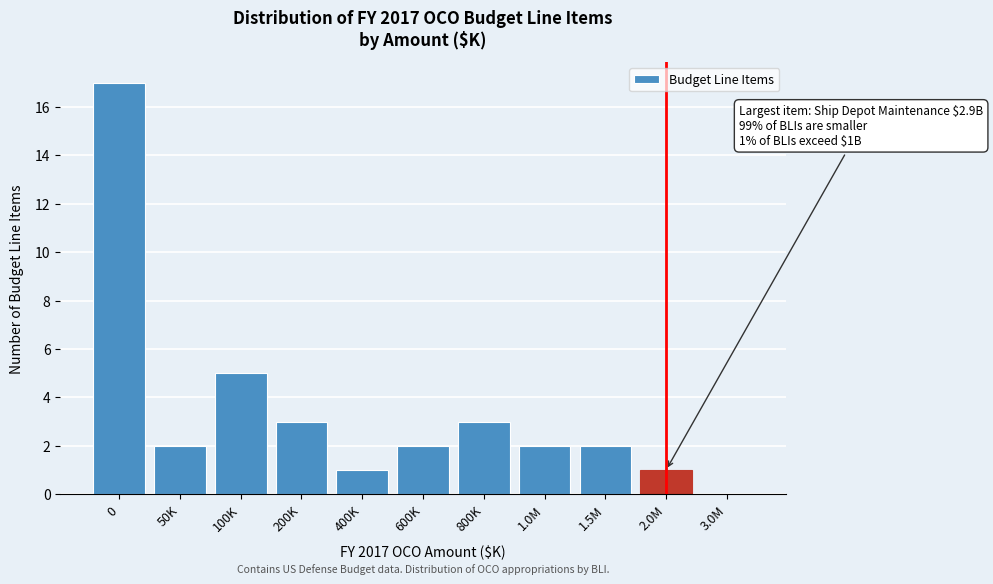

Reading left to right, what are all the values shown in this chart?

0=17	50K=2	100K=5	200K=3	400K=1	600K=2	800K=3	1.0M=2	1.5M=2	2.0M=1	3.0M=0